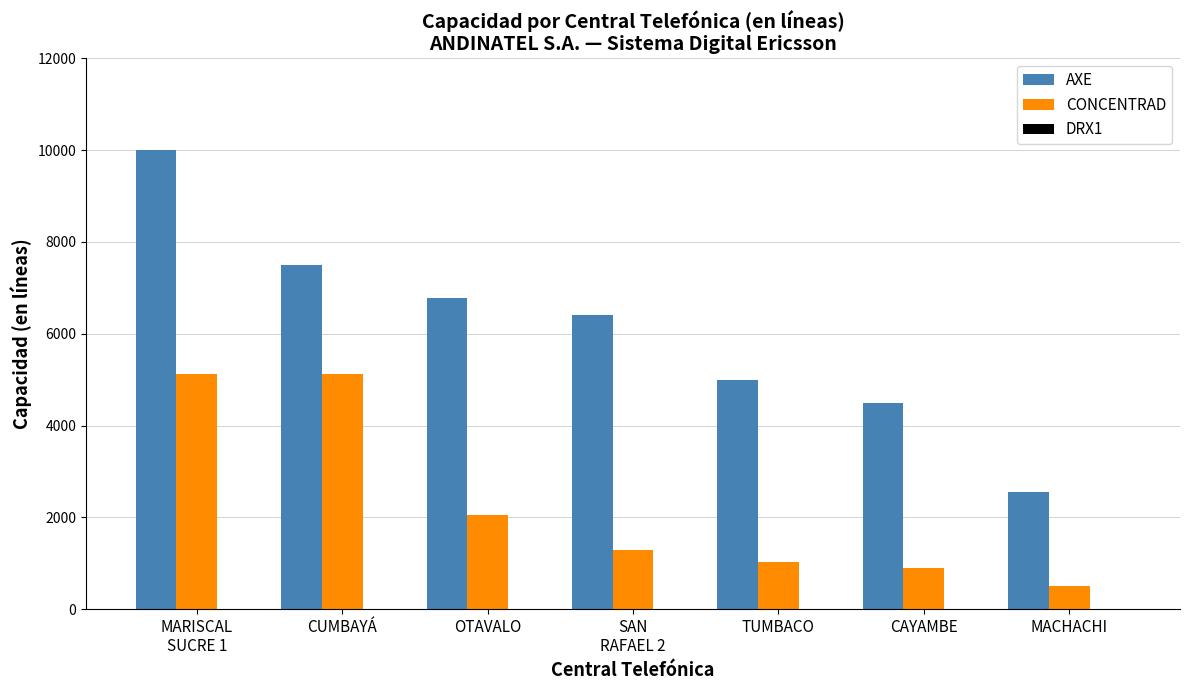

At OTAVALO, list the series in order from smallest to largest.

CONCENTRAD, AXE